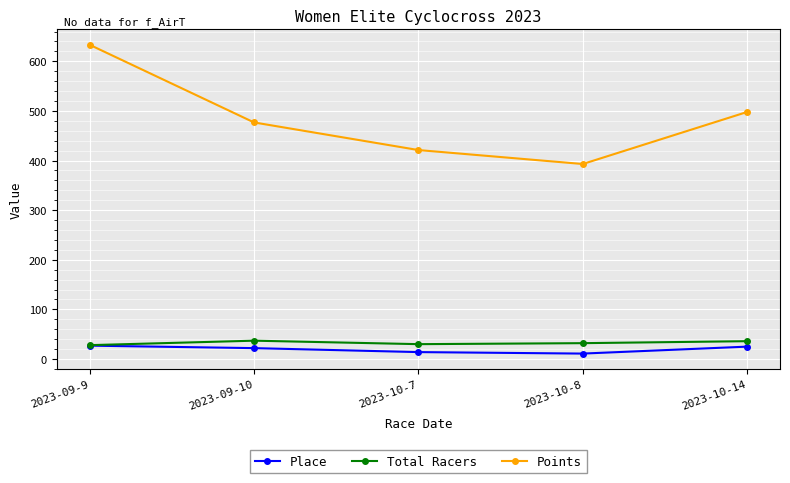

The value of Points at 2023-10-14 is 250.5. True or false?

False